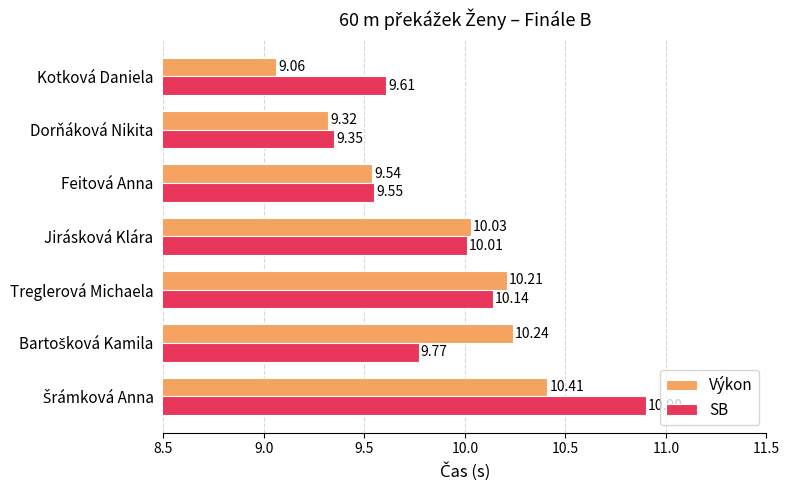

What is the maximum value shown in the chart?

10.9